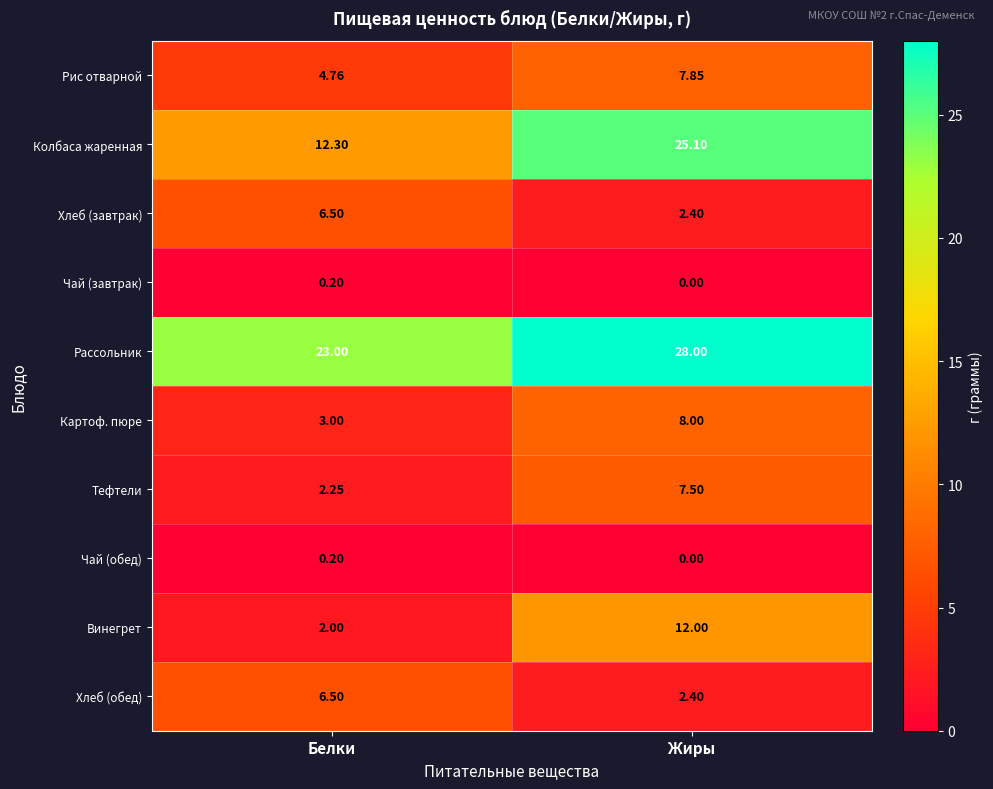

At how many categories does at least one series exceed 11?

2